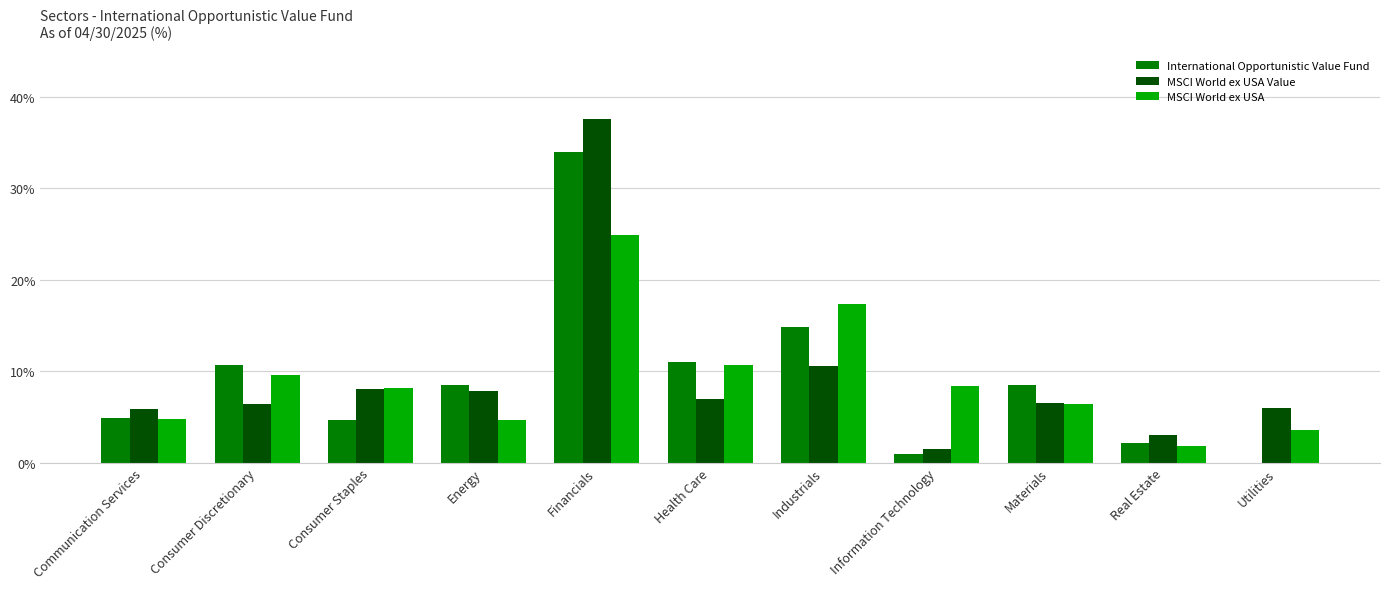

Which category has the highest value across all series?

Financials